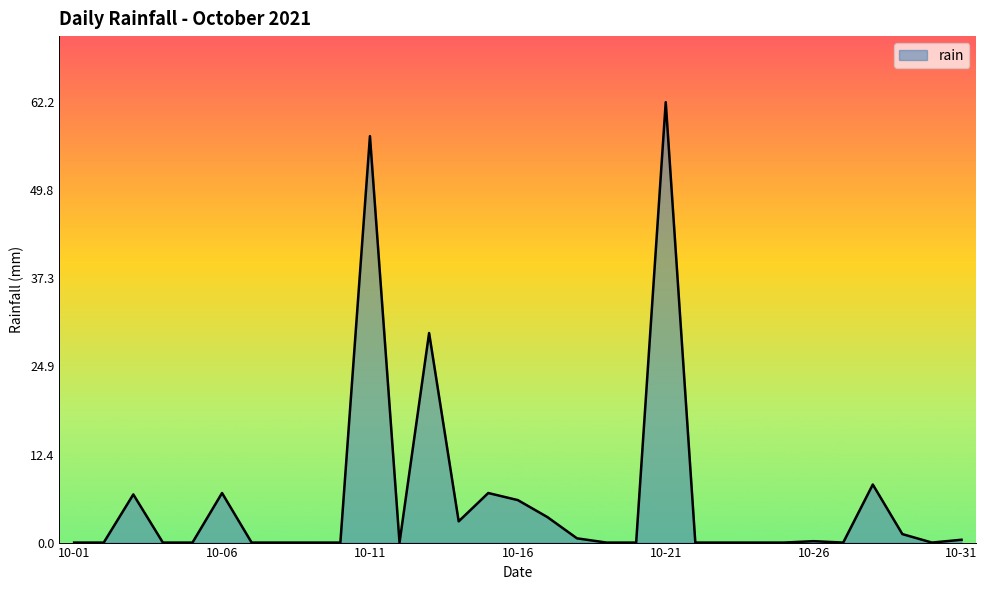

What is the difference between the maximum and minimum values?

62.2